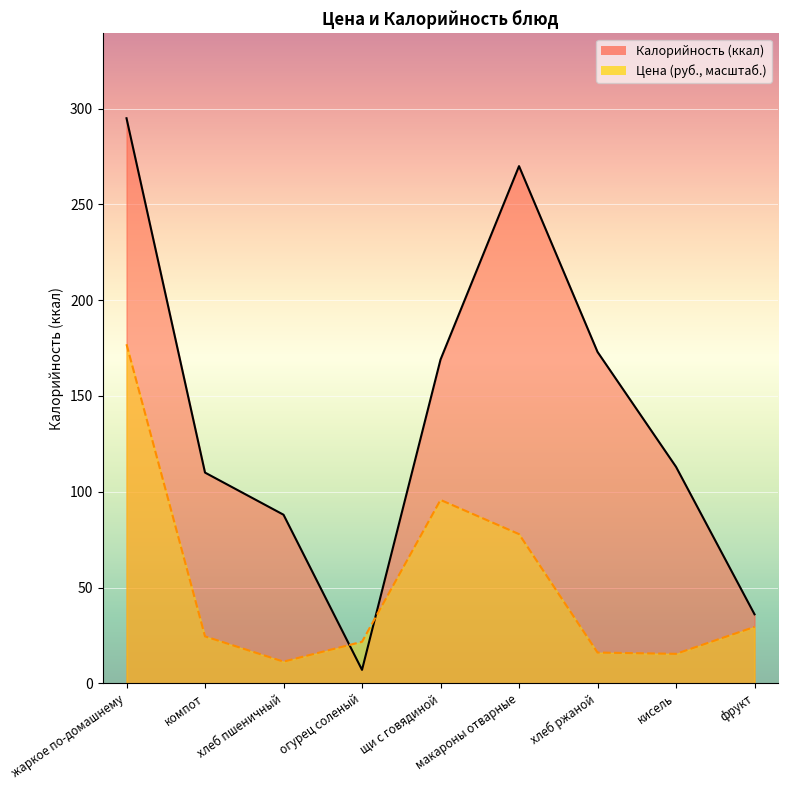

The Цена series shows 29.4 at фрукт. True or false?

True